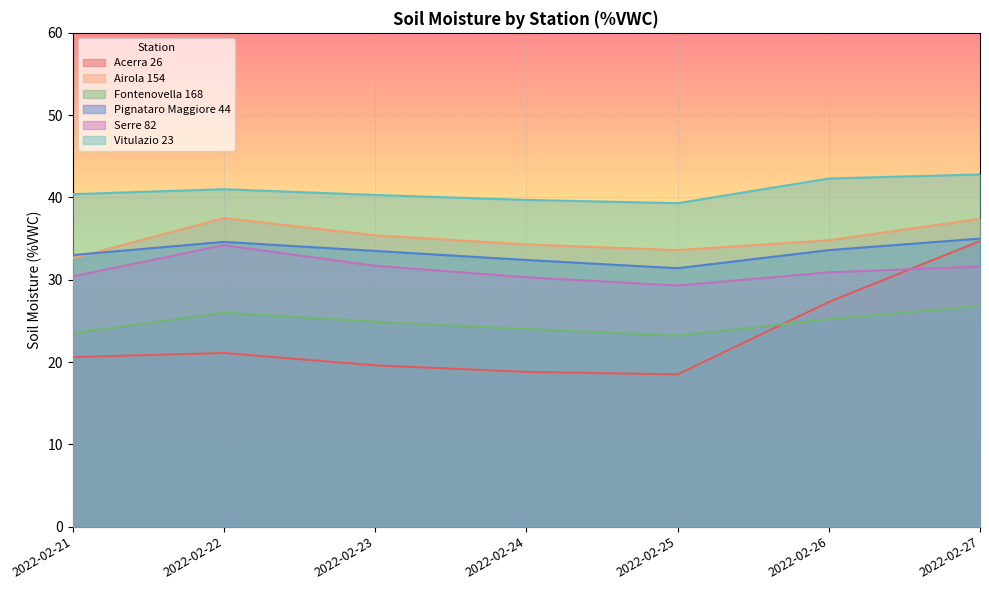

At which label does Fontenovella 168 first exceed 24?

2022-02-22